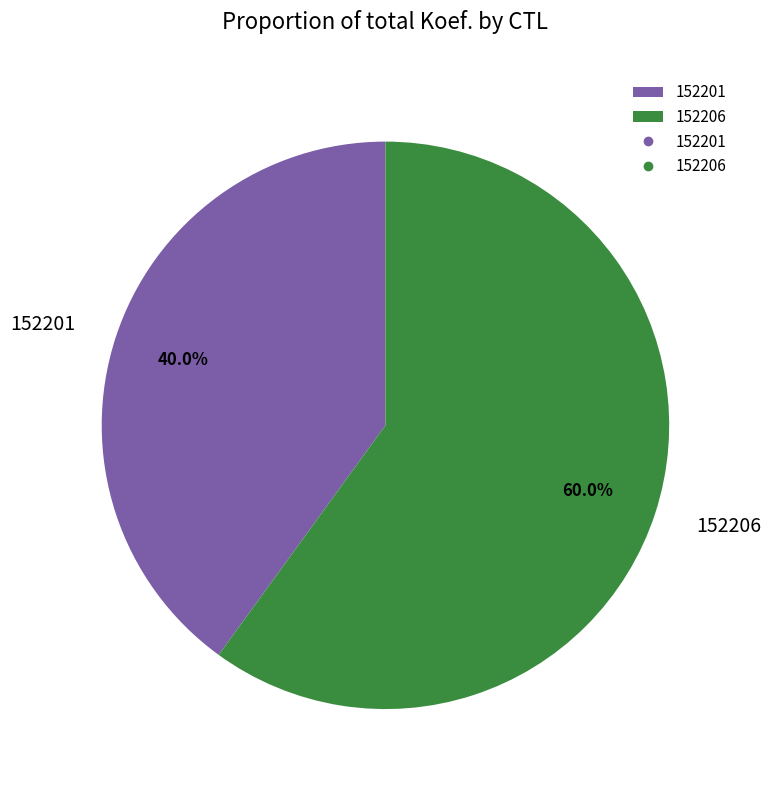

To the nearest percent, what is the difference between the 152206 and 152201 slice percentages?

20%